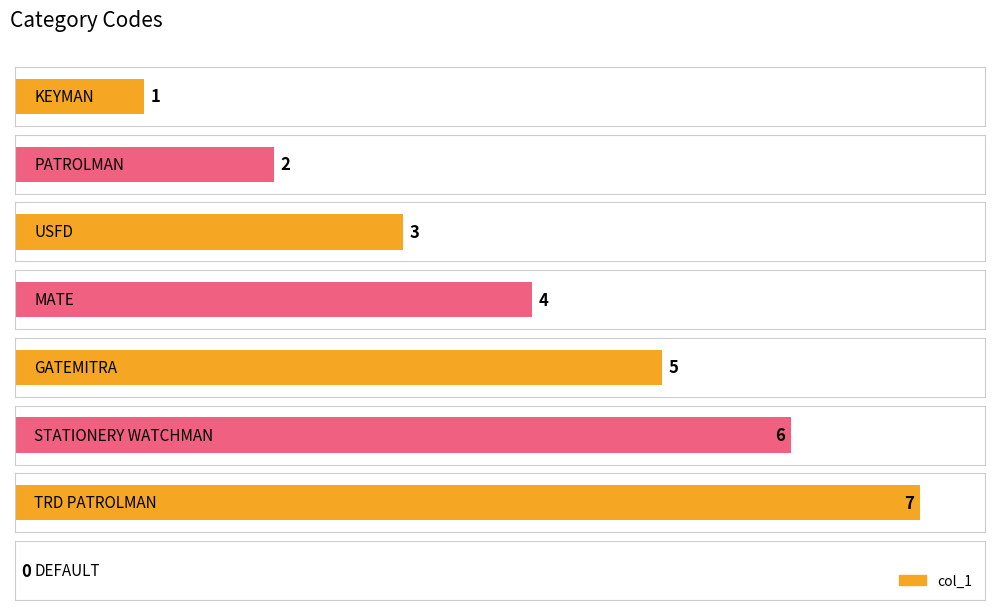

Where does the data first go above 4?

GATEMITRA